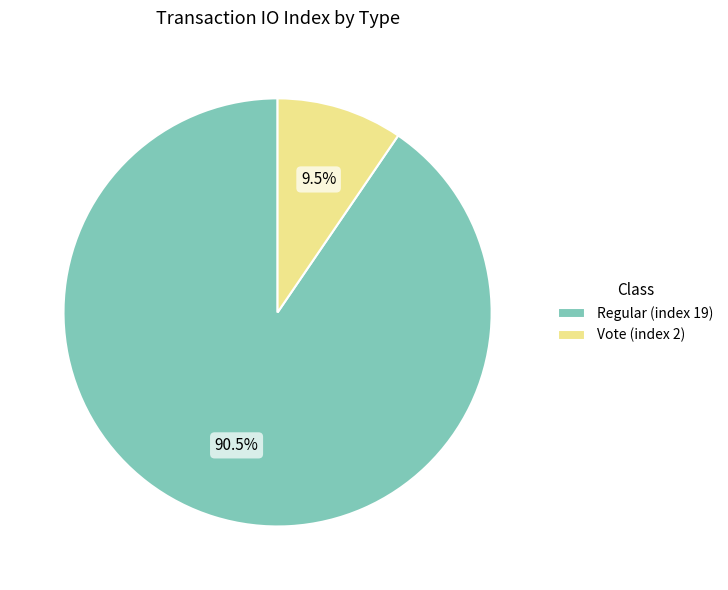

Which category has the biggest portion of the pie?

Regular (index 19)